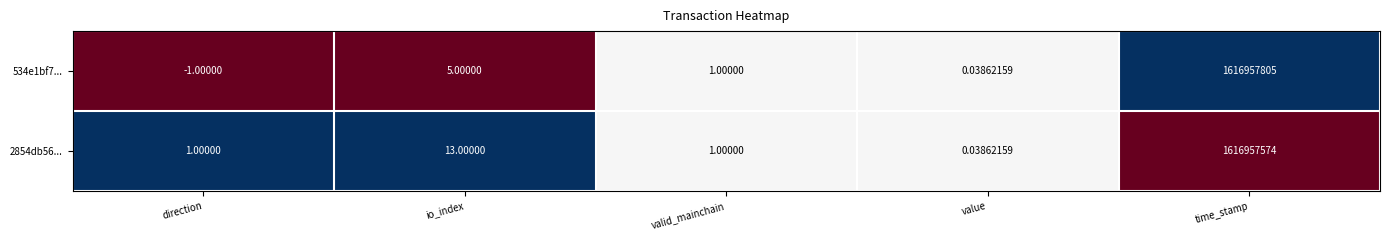

List the series in order of their overall mean, highest first.

534e1bf7..., 2854db56...